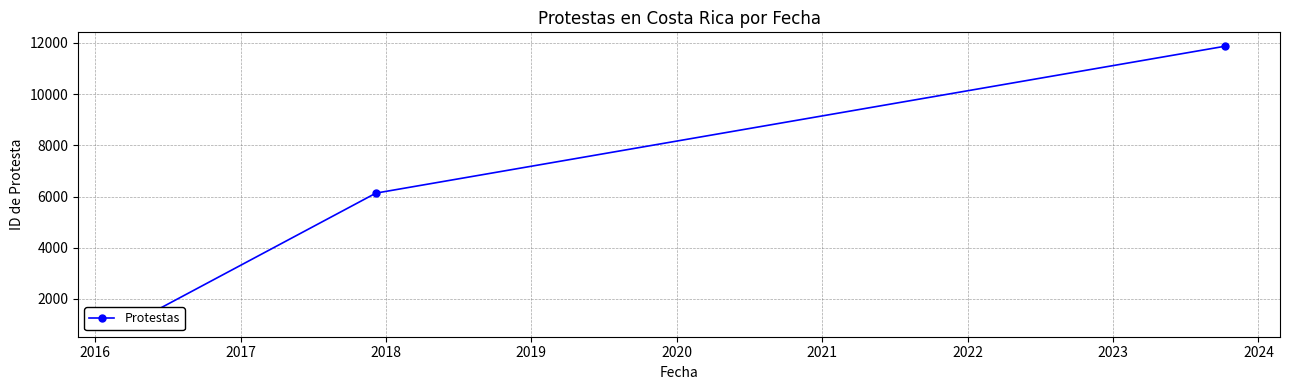

What is the value of the 1st point from the left?

1067